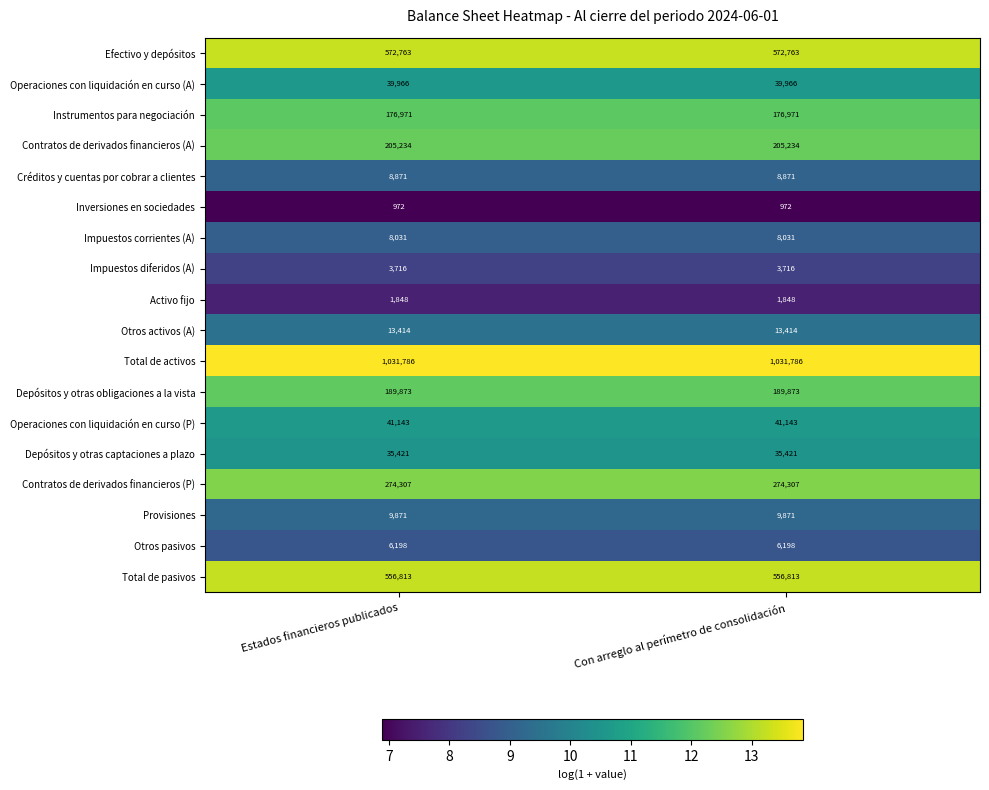

What is the spread (max minus min) of values at Con arreglo al perímetro de consolidación?

1030814